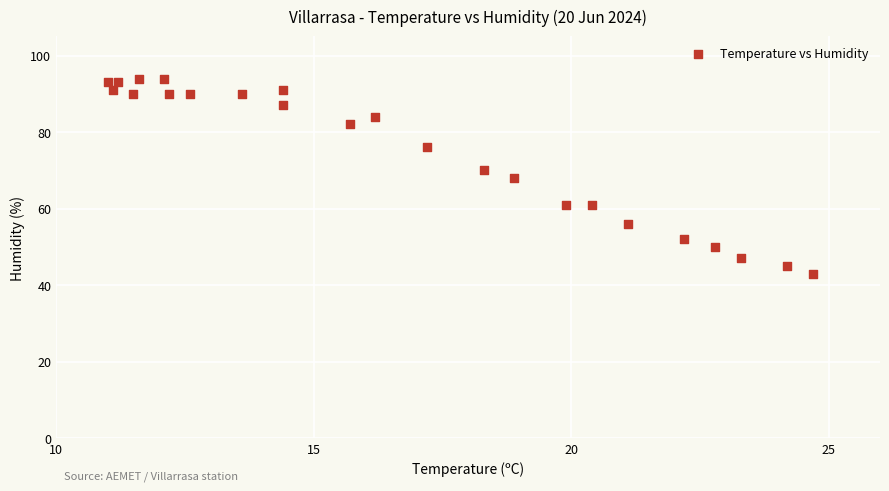

What is the range of Y values (max minus min)?

51